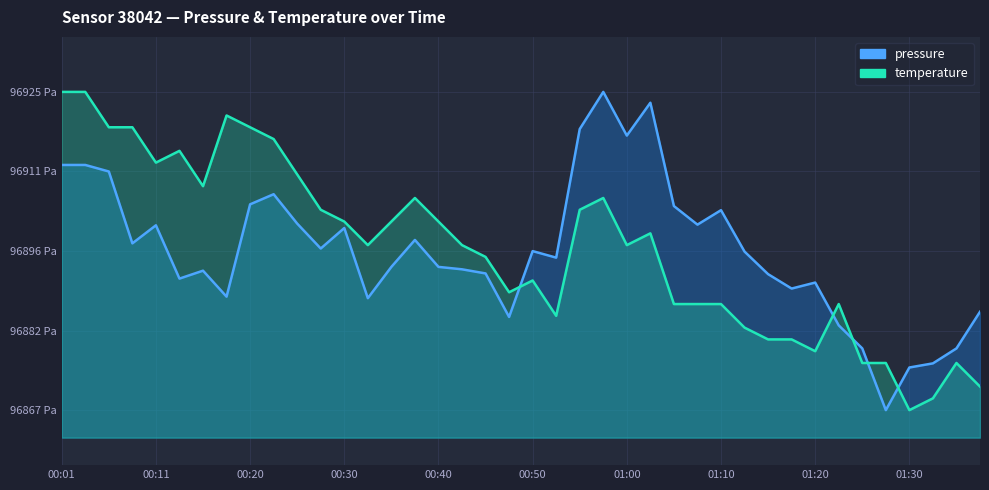

What are all the series names shown in the legend?

pressure, temperature